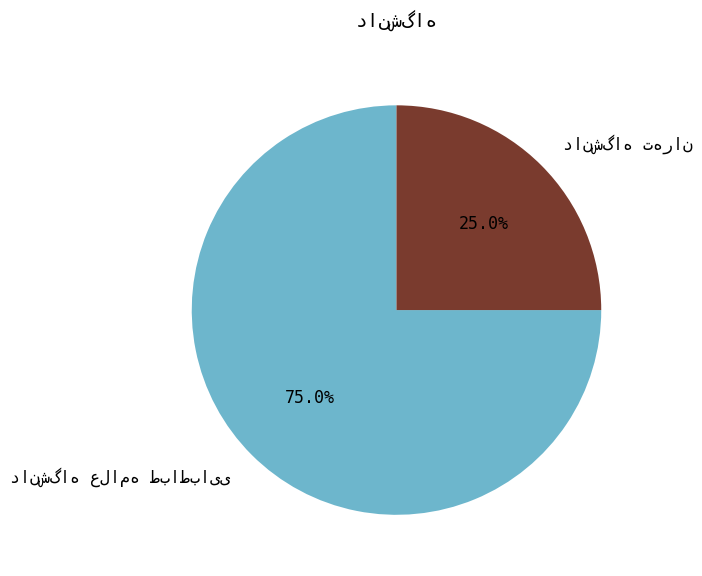

Is there any slice that represents more than half of the pie?

Yes